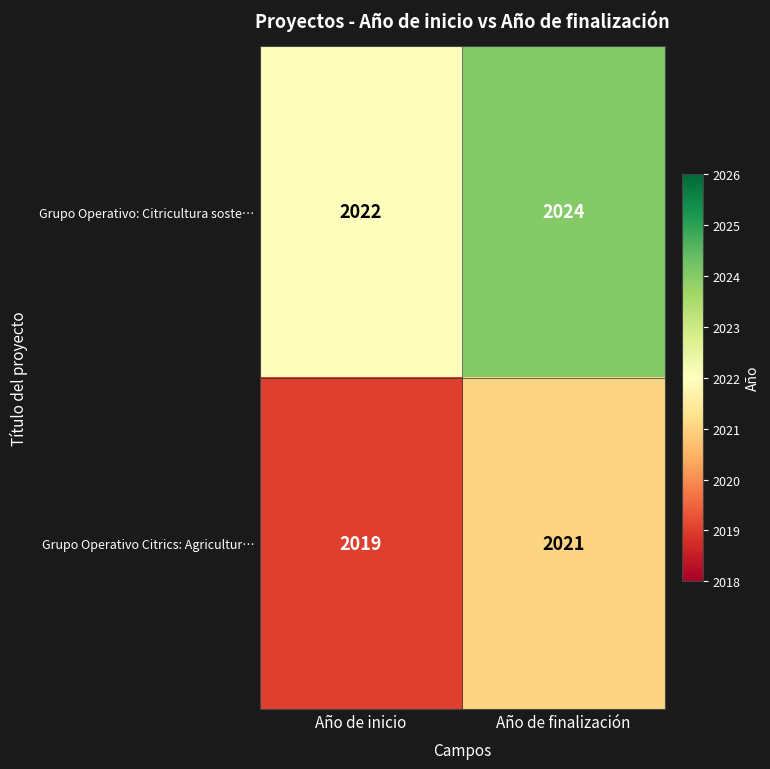

Reading left to right, what are all the values shown in this chart?

Grupo Operativo: Citricultura soste…: Año de inicio=2022	Año de finalización=2024
Grupo Operativo Citrics: Agricultur…: Año de inicio=2019	Año de finalización=2021